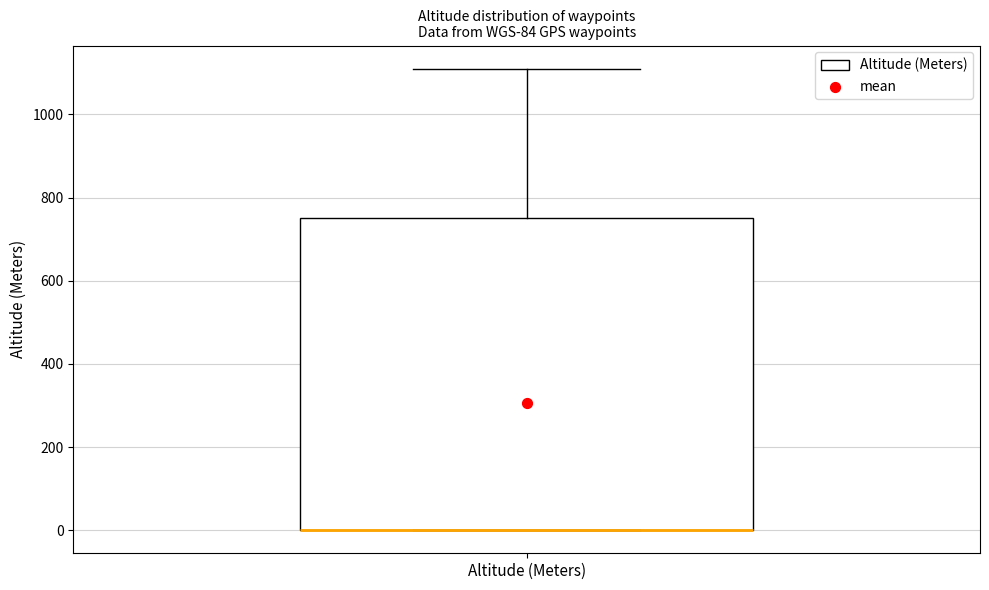

Read this box plot against the y-axis: the position of the median line, the range covered by the box, and the ends of both whiskers. The values are not printed on the chart, so give them approximately, as read against the axis.

median 0 (drawn on the box's lower edge), box 0 to 760, whiskers 0 to 1120